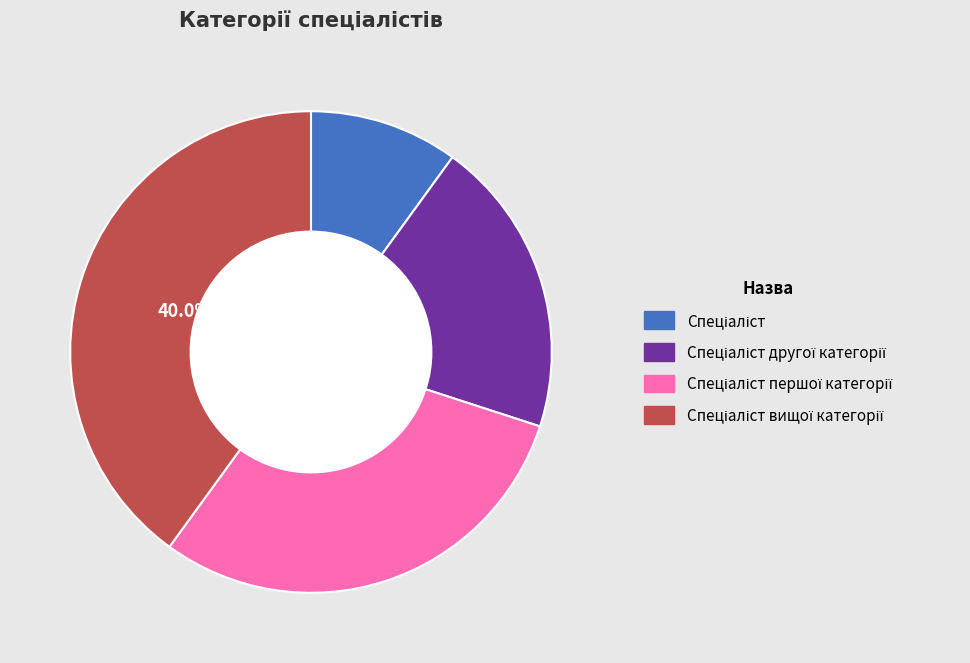

How many slices are in this pie chart?

4